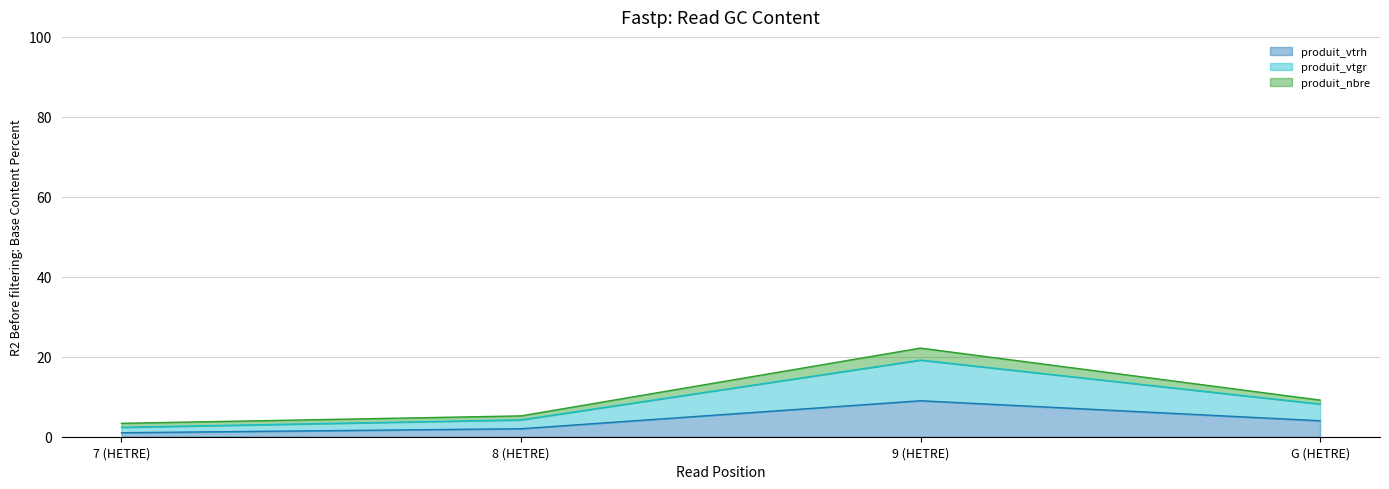

Does the chart display data point markers on the line(s)?

No